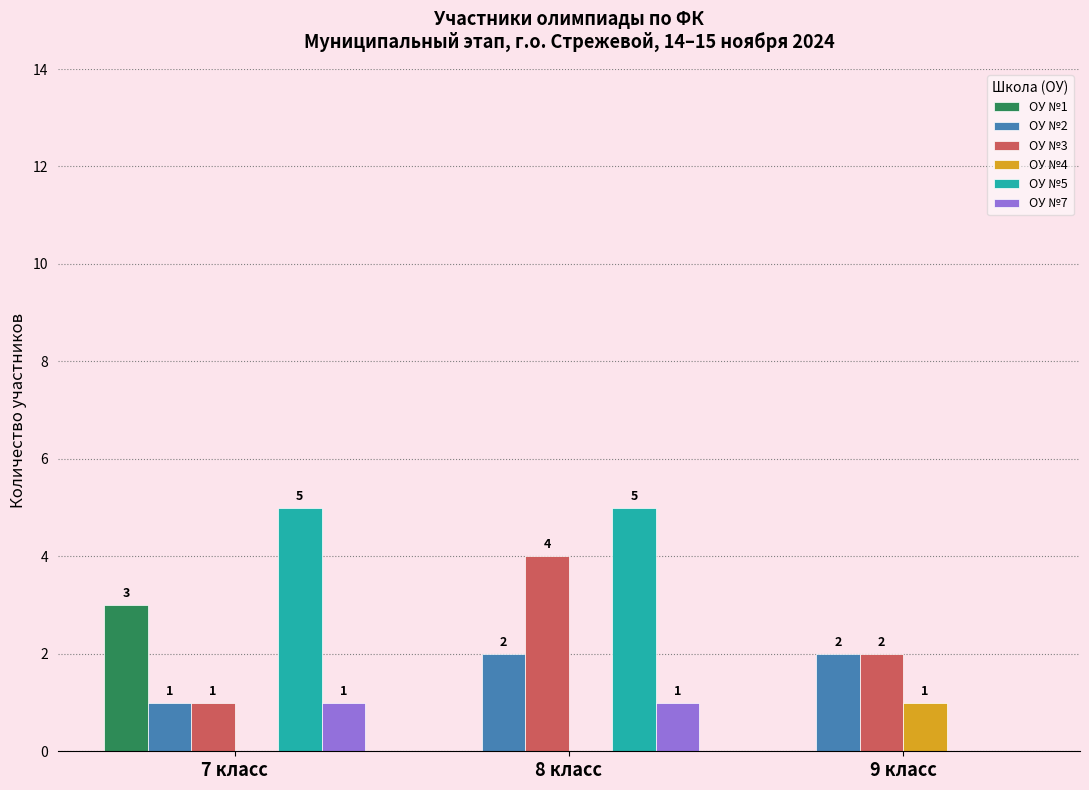

What is the highest value of the ОУ №3 series?

4